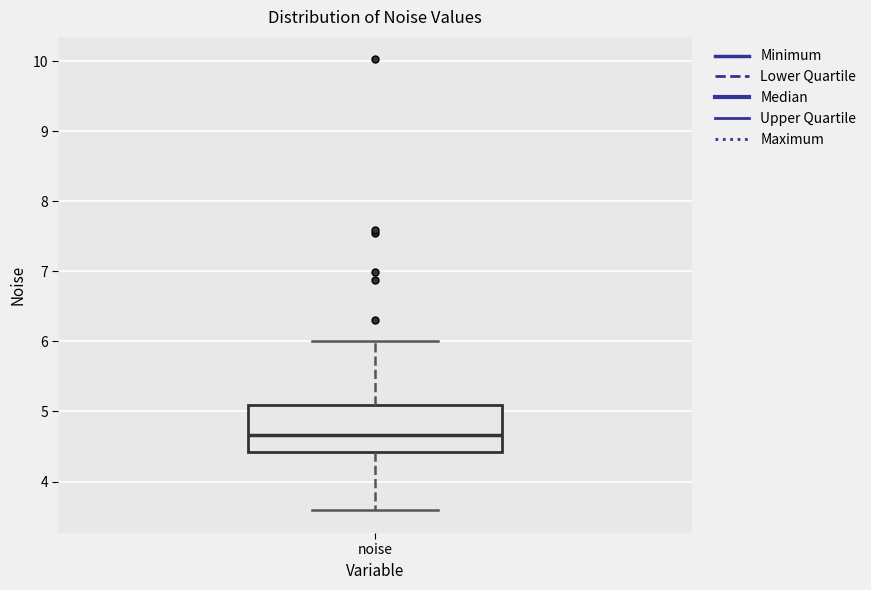

Where is the lower edge of the box for noise on the y-axis? The values are not printed on the chart, so give them approximately, as read against the axis.

4.4